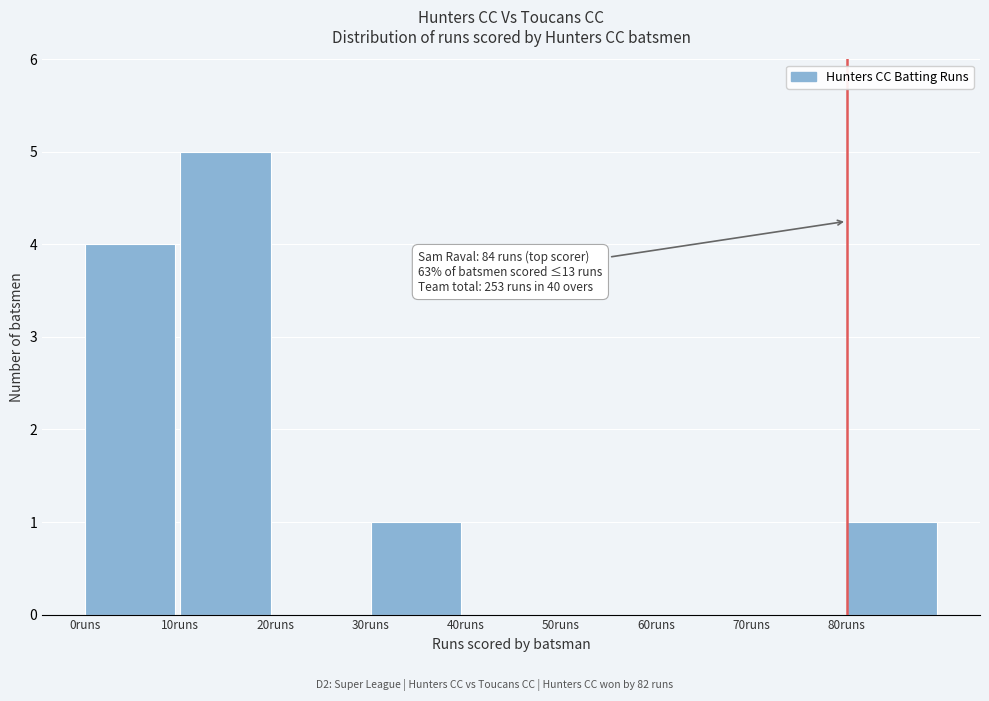

Which range on the x-axis has the tallest bar?

10 to 20